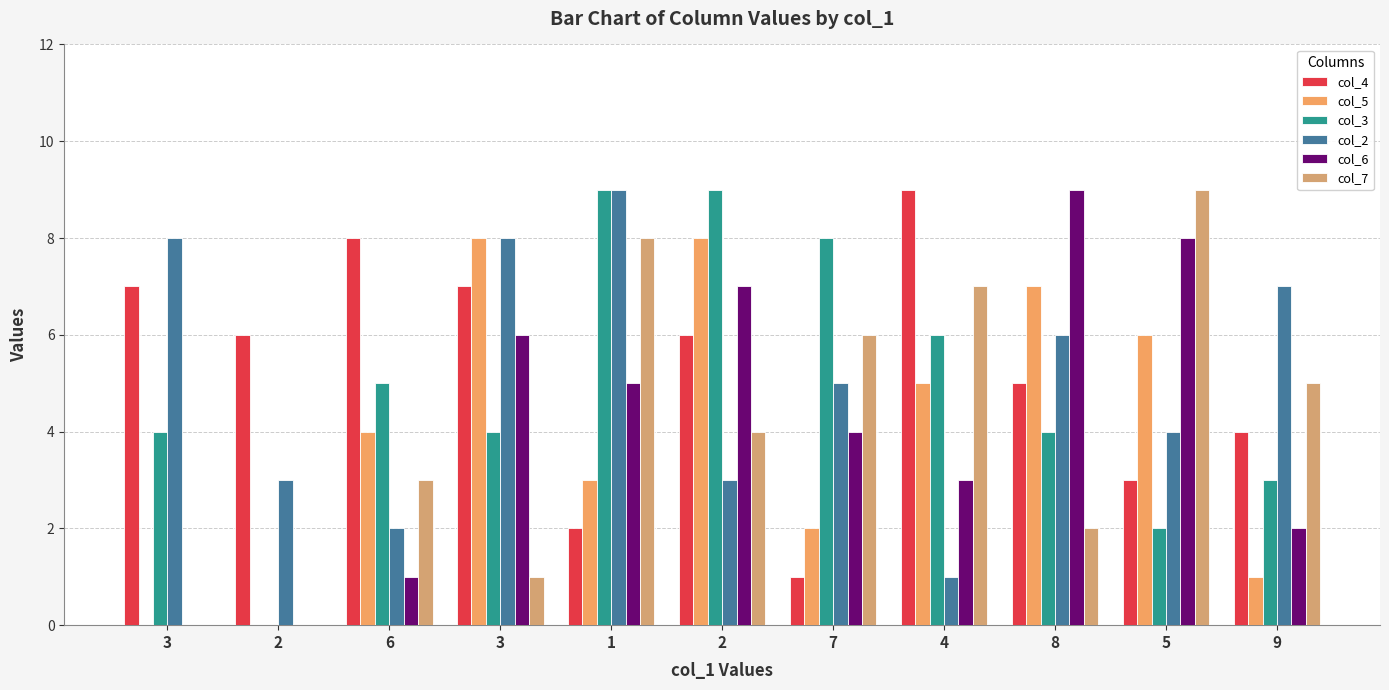

Reading left to right, transcribe all the data shown in this chart.

col_4: 3=7	2=6	6=8	3=7	1=2	2=6	7=1	4=9	8=5	5=3	9=4
col_5: 3=0	2=0	6=4	3=8	1=3	2=8	7=2	4=5	8=7	5=6	9=1
col_3: 3=4	2=0	6=5	3=4	1=9	2=9	7=8	4=6	8=4	5=2	9=3
col_2: 3=8	2=3	6=2	3=8	1=9	2=3	7=5	4=1	8=6	5=4	9=7
col_6: 3=0	2=0	6=1	3=6	1=5	2=7	7=4	4=3	8=9	5=8	9=2
col_7: 3=0	2=0	6=3	3=1	1=8	2=4	7=6	4=7	8=2	5=9	9=5